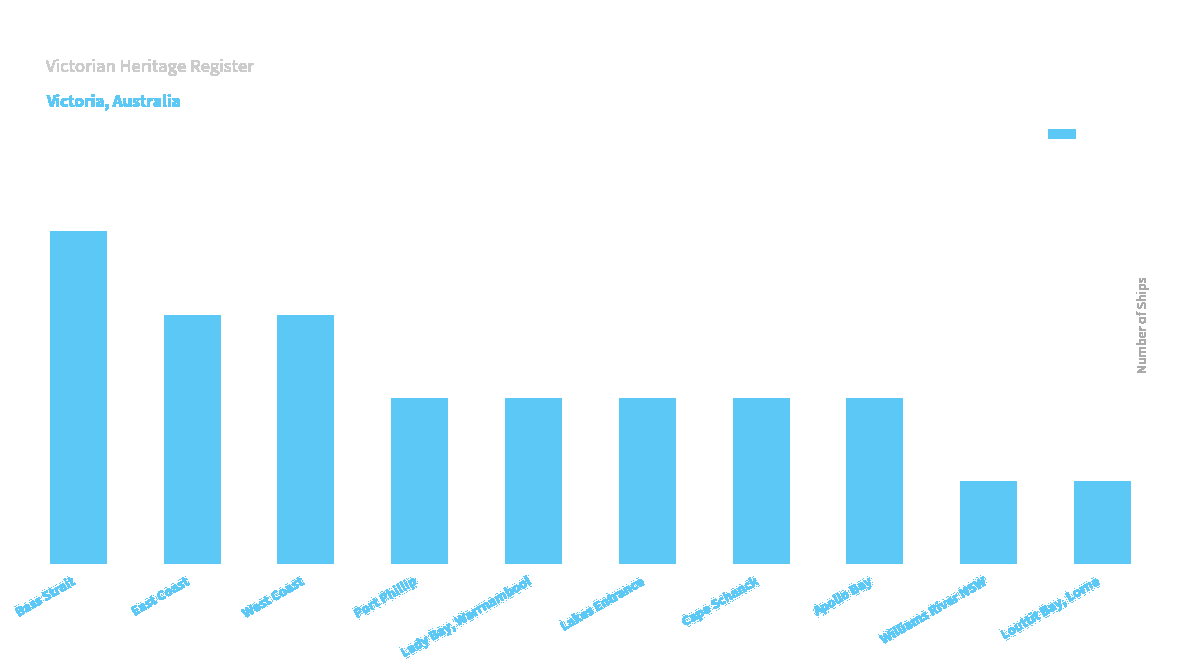

Reading left to right, transcribe all the data shown in this chart.

Bass Strait=4	East Coast=3	West Coast=3	Port Phillip=2	Lady Bay, Warrnambool=2	Lakes Entrance=2	Cape Schanck=2	Apollo Bay=2	Williams River NSW=1	Louttit Bay, Lorne=1